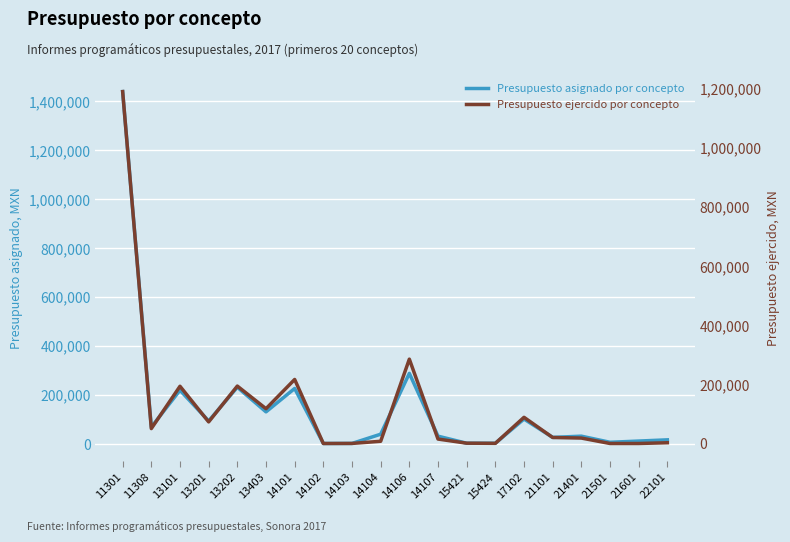

How many series are shown in this chart?

2